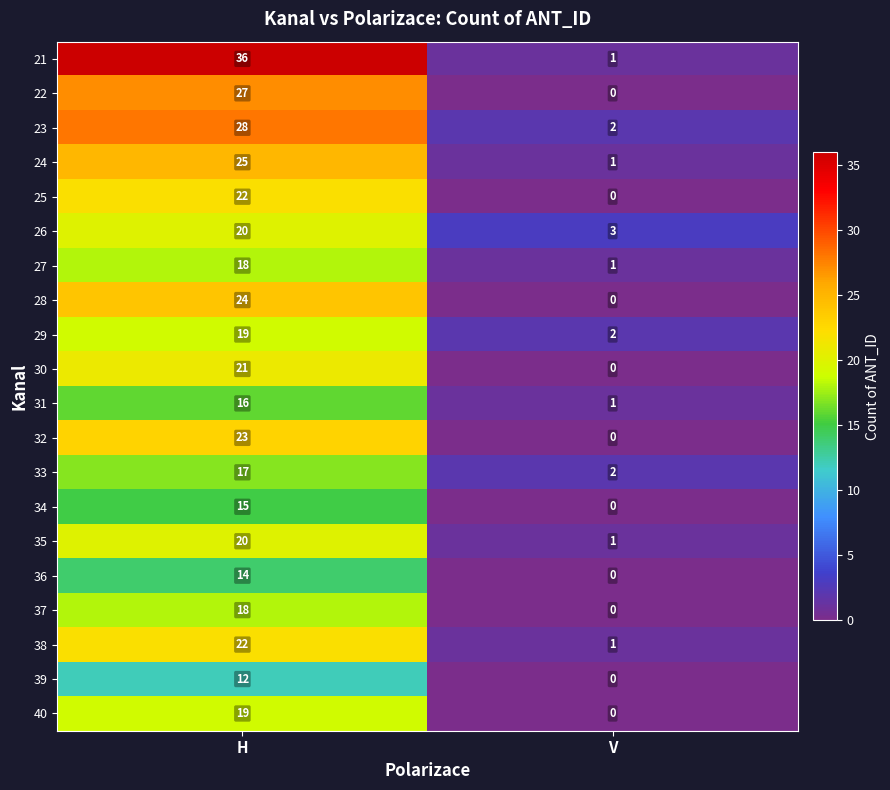

Is it true that 34 equals 24 at H?

False